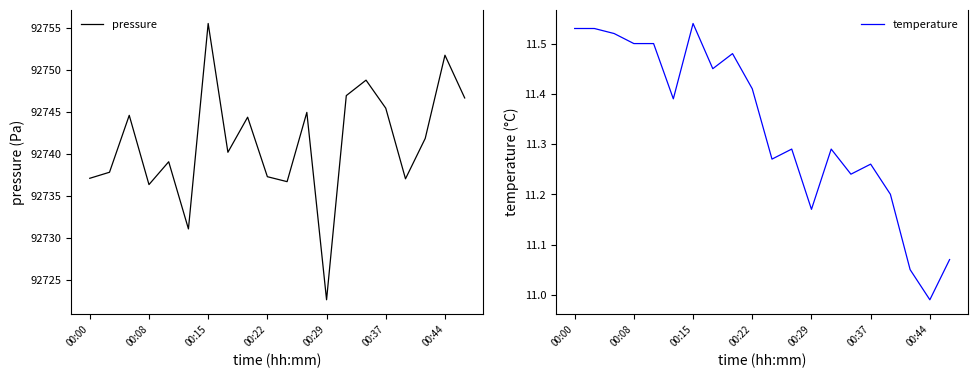

What is the maximum value for temperature?

11.5